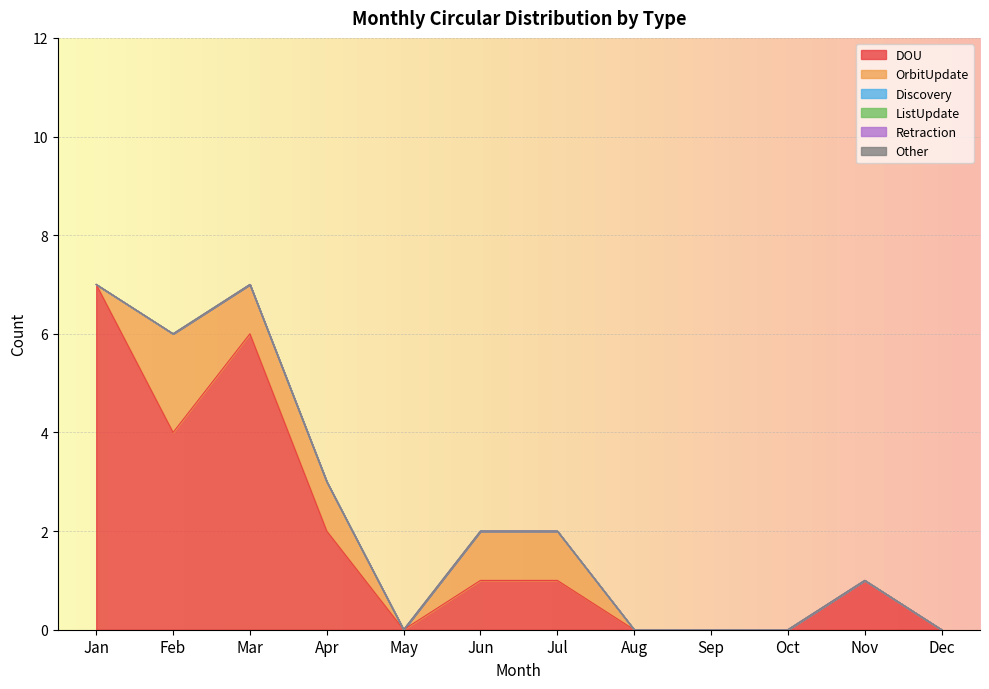

Reading right to left, what are all the values shown in this chart?

DOU: Dec=0	Nov=1	Oct=0	Sep=0	Aug=0	Jul=1	Jun=1	May=0	Apr=2	Mar=6	Feb=4	Jan=7
OrbitUpdate: Dec=0	Nov=0	Oct=0	Sep=0	Aug=0	Jul=1	Jun=1	May=0	Apr=1	Mar=1	Feb=2	Jan=0
Discovery: Dec=0	Nov=0	Oct=0	Sep=0	Aug=0	Jul=0	Jun=0	May=0	Apr=0	Mar=0	Feb=0	Jan=0
ListUpdate: Dec=0	Nov=0	Oct=0	Sep=0	Aug=0	Jul=0	Jun=0	May=0	Apr=0	Mar=0	Feb=0	Jan=0
Retraction: Dec=0	Nov=0	Oct=0	Sep=0	Aug=0	Jul=0	Jun=0	May=0	Apr=0	Mar=0	Feb=0	Jan=0
Other: Dec=0	Nov=0	Oct=0	Sep=0	Aug=0	Jul=0	Jun=0	May=0	Apr=0	Mar=0	Feb=0	Jan=0